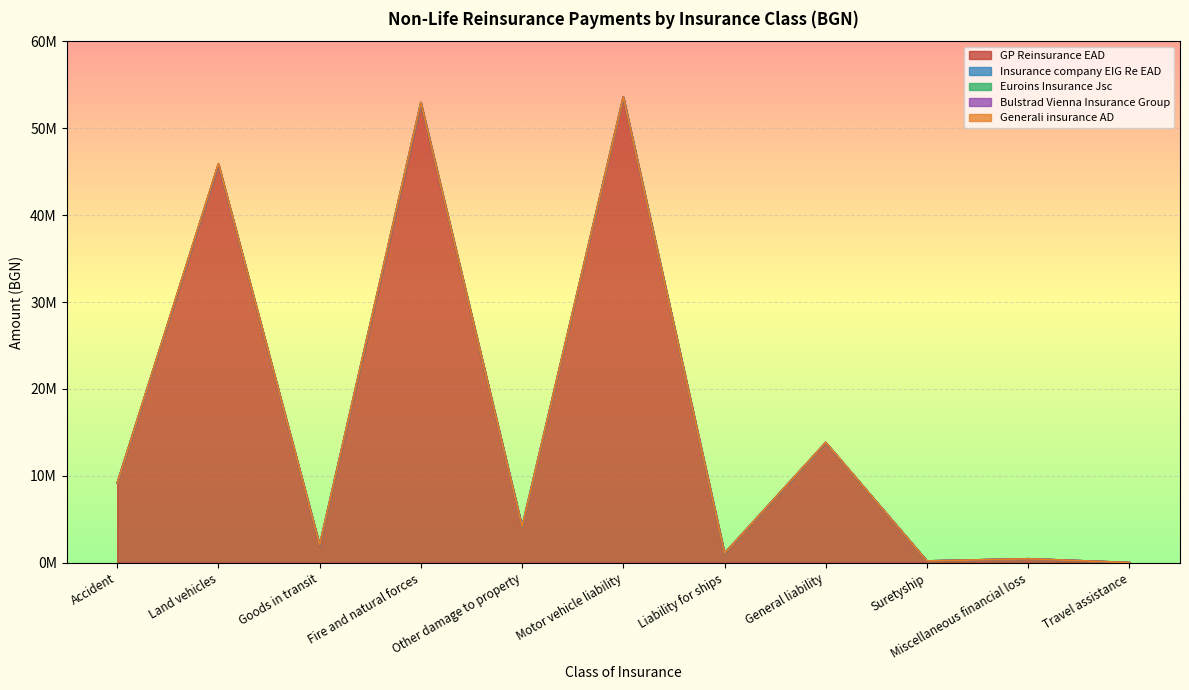

Which has a higher value, General liability or Accident?

General liability